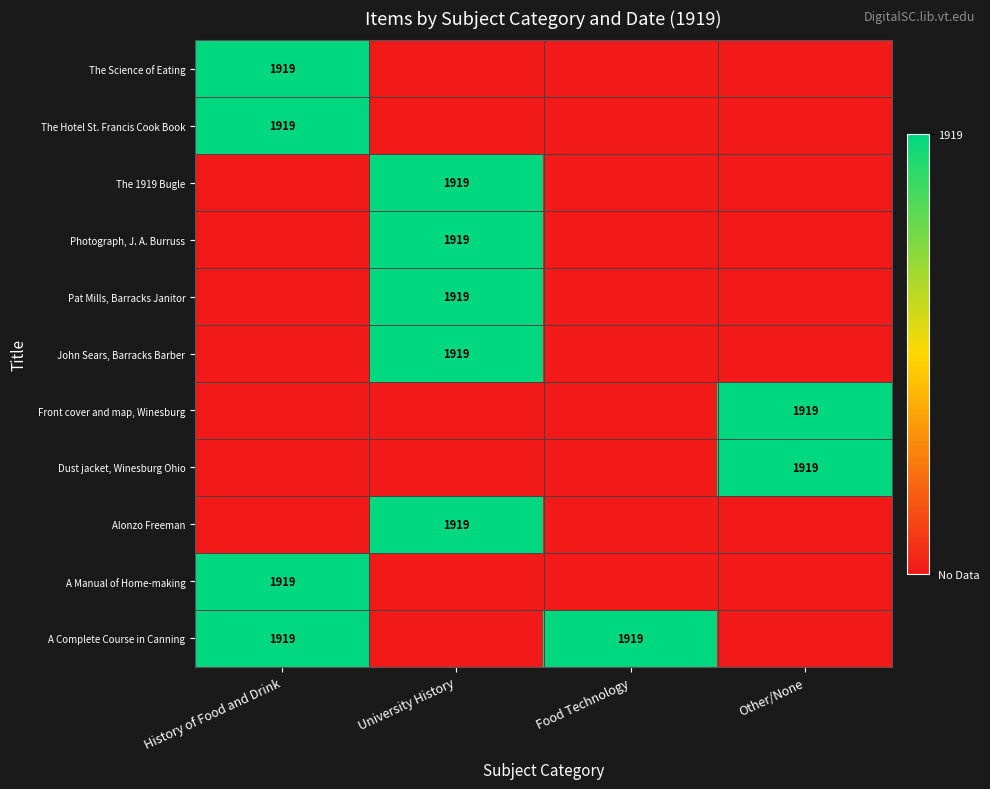

True or false: A Manual of Home-making has a value of 1919 at History of Food and Drink.

True